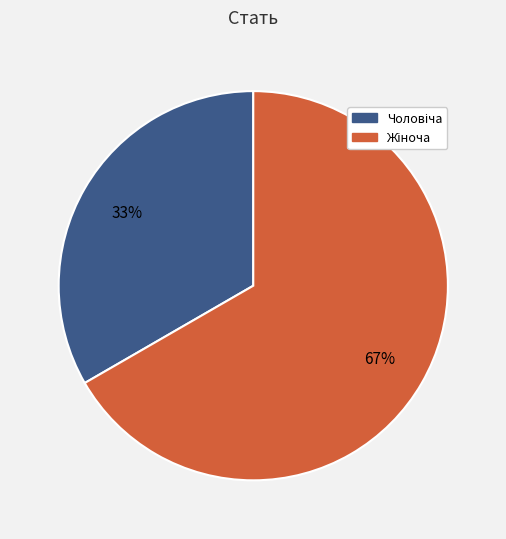

Is there any slice that represents more than half of the pie?

Yes